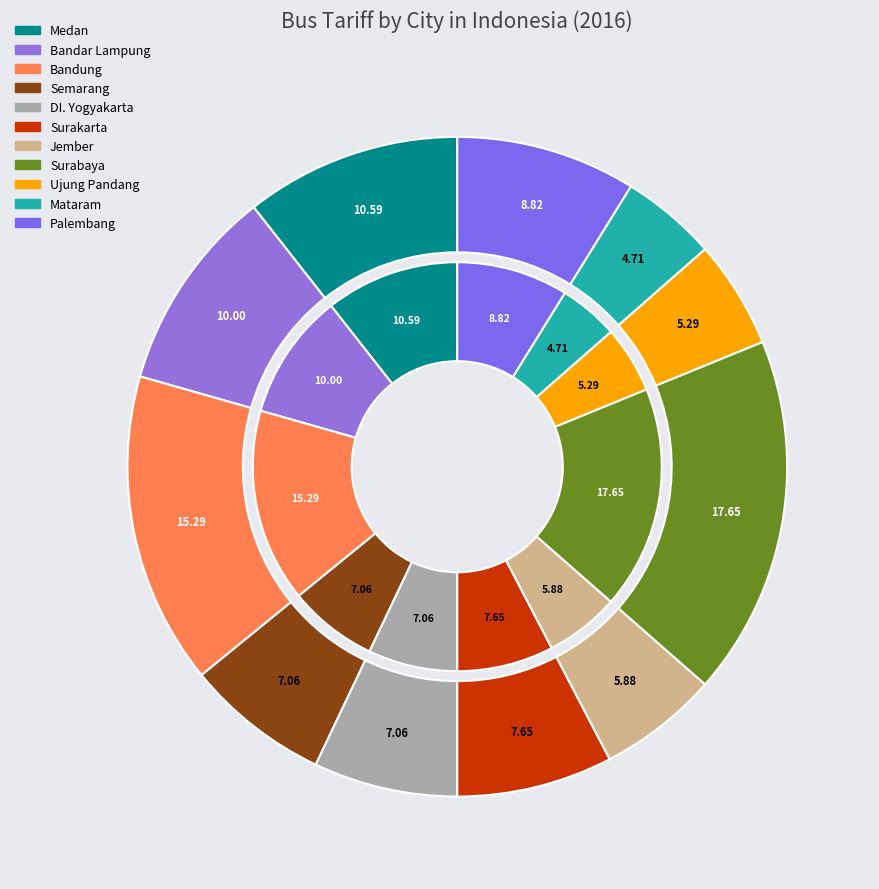

Is there any slice that represents more than half of the pie?

No